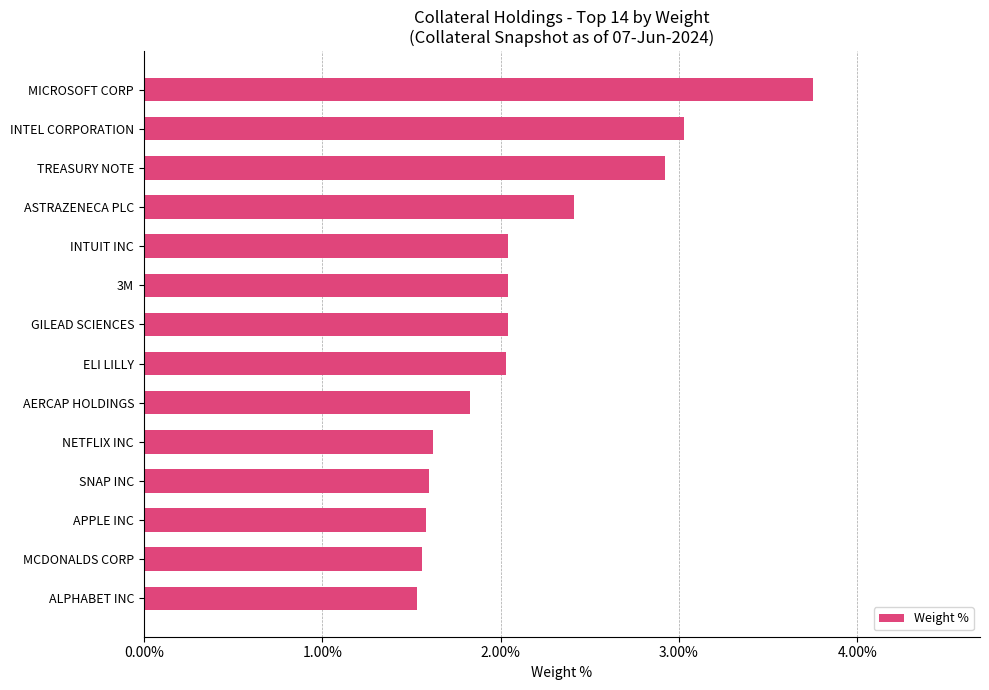

What is the difference between the maximum and minimum values?

2.2